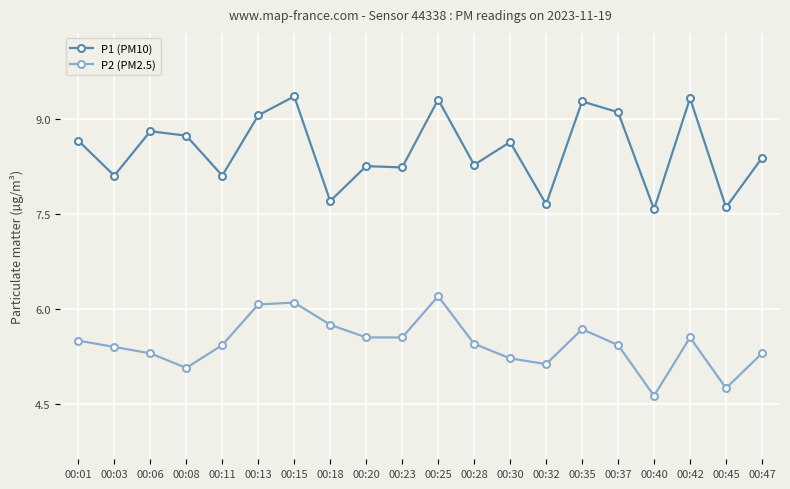

Is this an area chart (filled region under the line)?

No